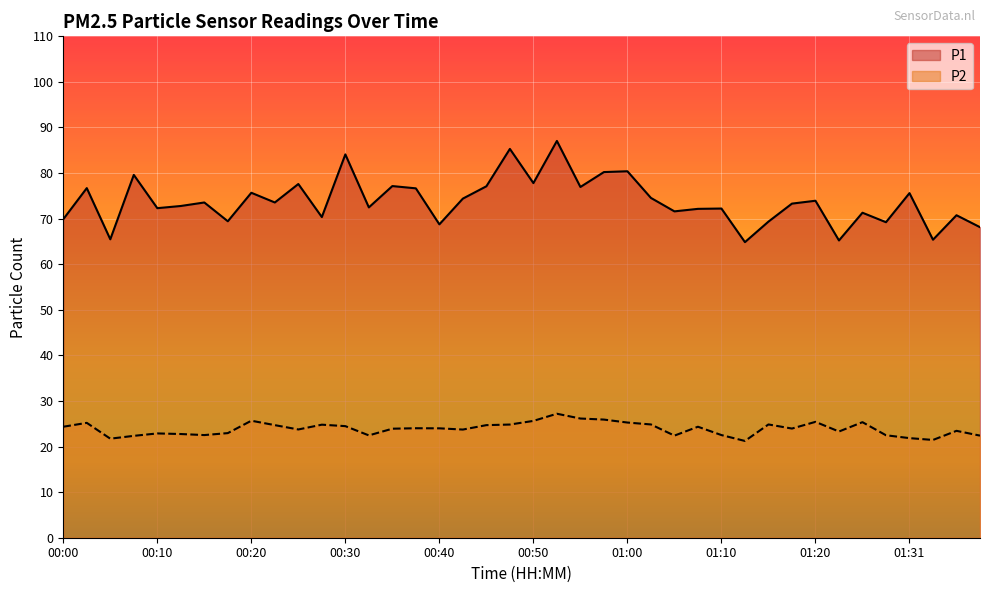

Where is P1 nearest to the value 75?

01:03